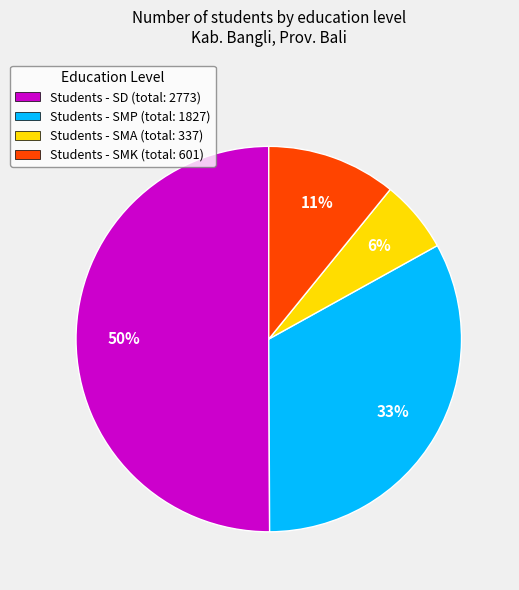

Rank the categories by value from highest to lowest.

Students - SD (total: 2773), Students - SMP (total: 1827), Students - SMK (total: 601), Students - SMA (total: 337)